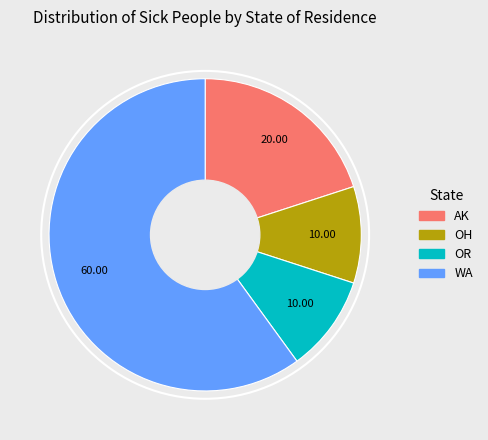

Combined, do AK and OH account for over 50%?

No